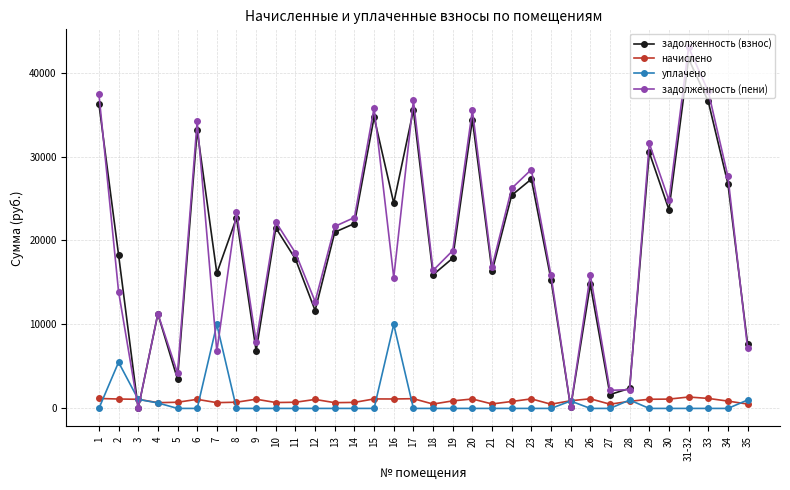

At which category does the chart reach its peak across all series?

31-32